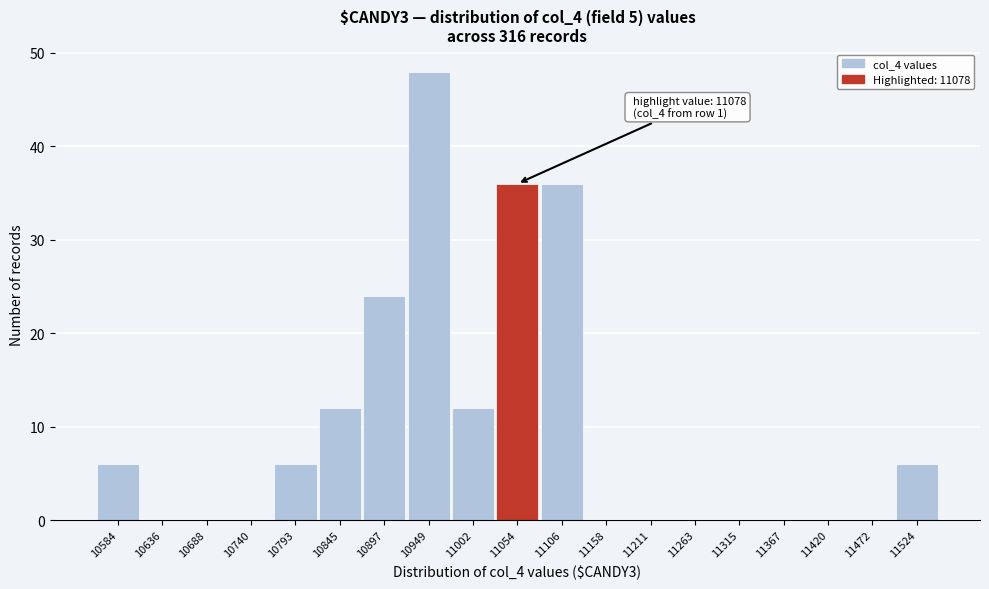

Reading left to right, extract all data points from this chart.

10584=6	10636=0	10688=0	10740=0	10793=6	10845=12	10897=24	10949=48	11002=12	11054=36	11106=36	11158=0	11211=0	11263=0	11315=0	11367=0	11420=0	11472=0	11524=6